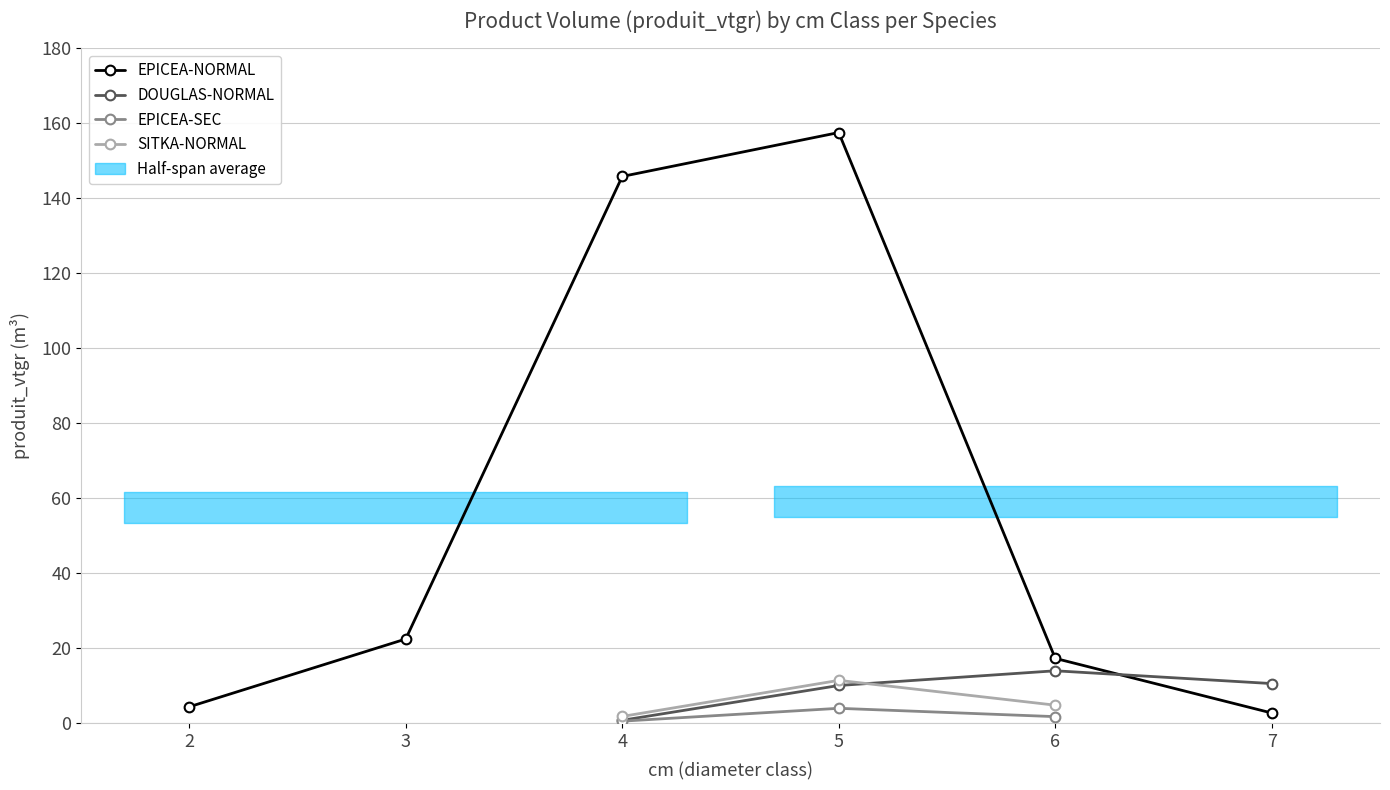

What is the minimum value shown in the chart?

0.5